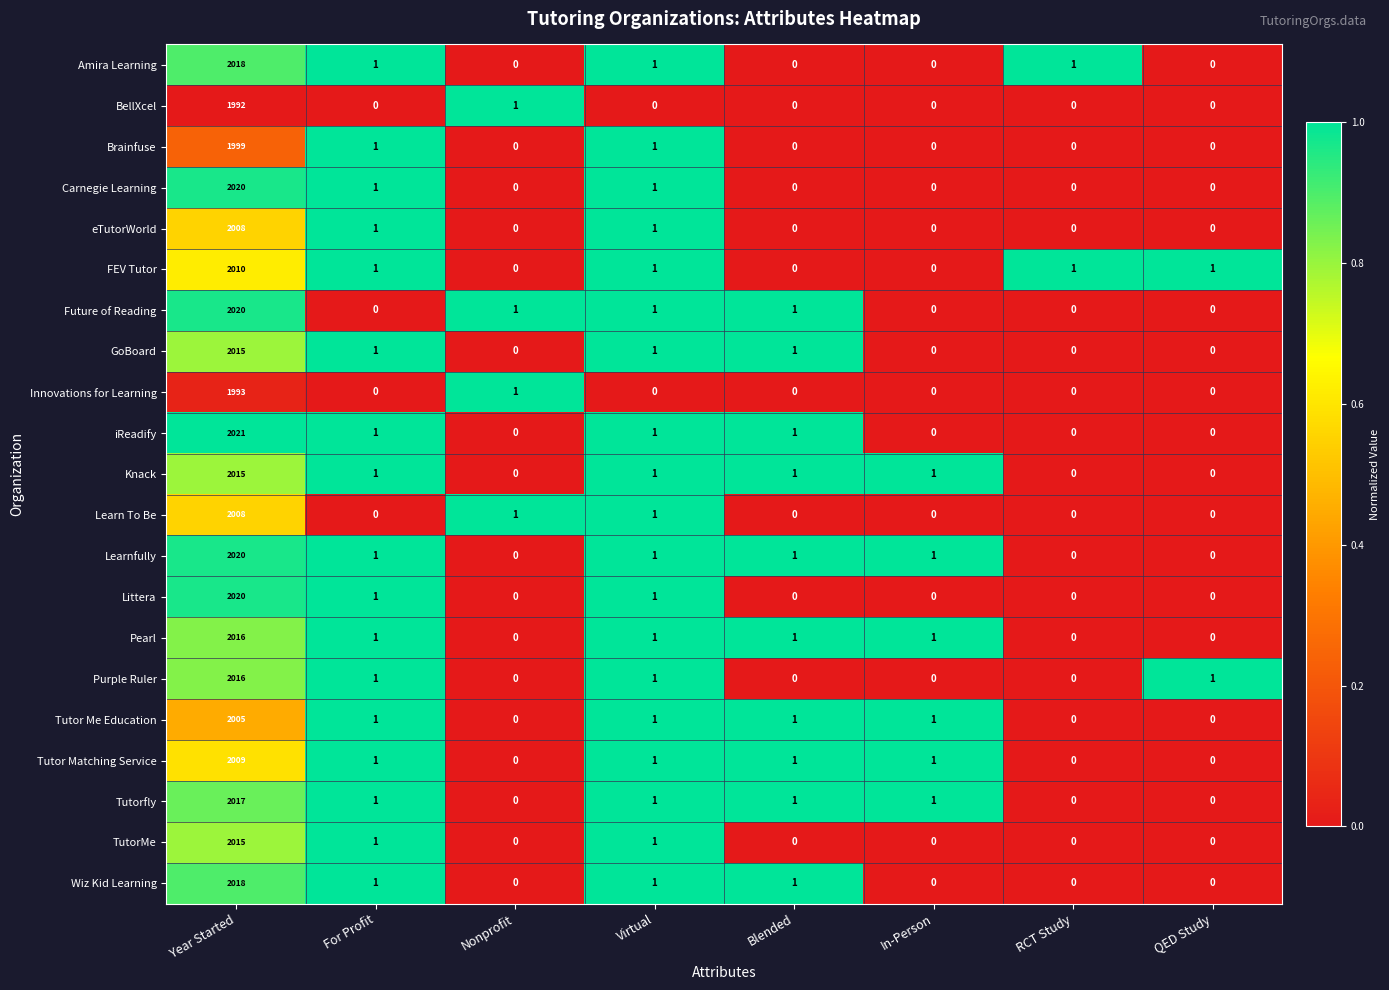

At which category does the chart reach its peak across all series?

Year Started